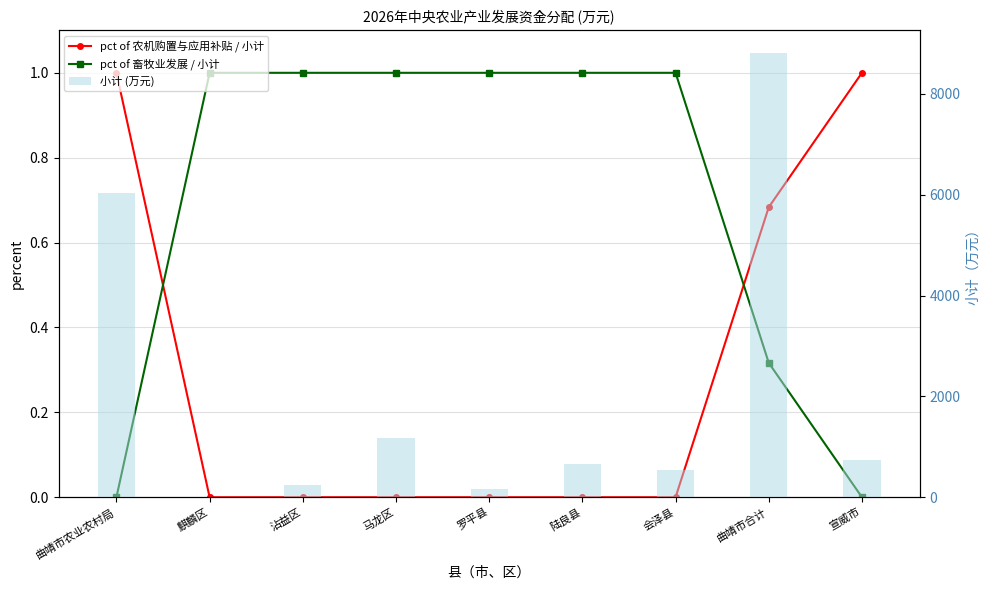

How many series are shown in this chart?

3